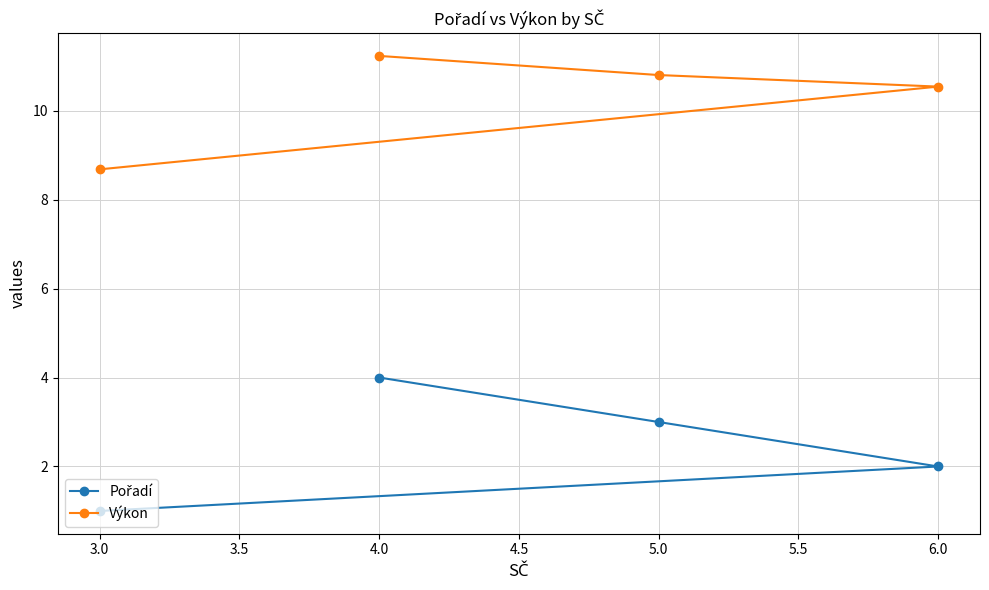

What position from the left is 4.0?

2